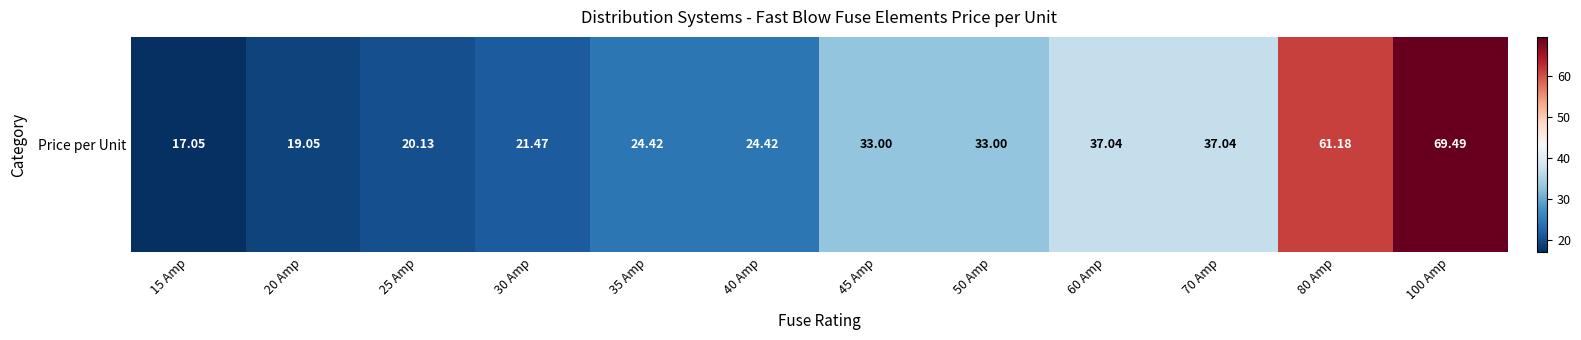

What is the greatest value displayed?

69.5